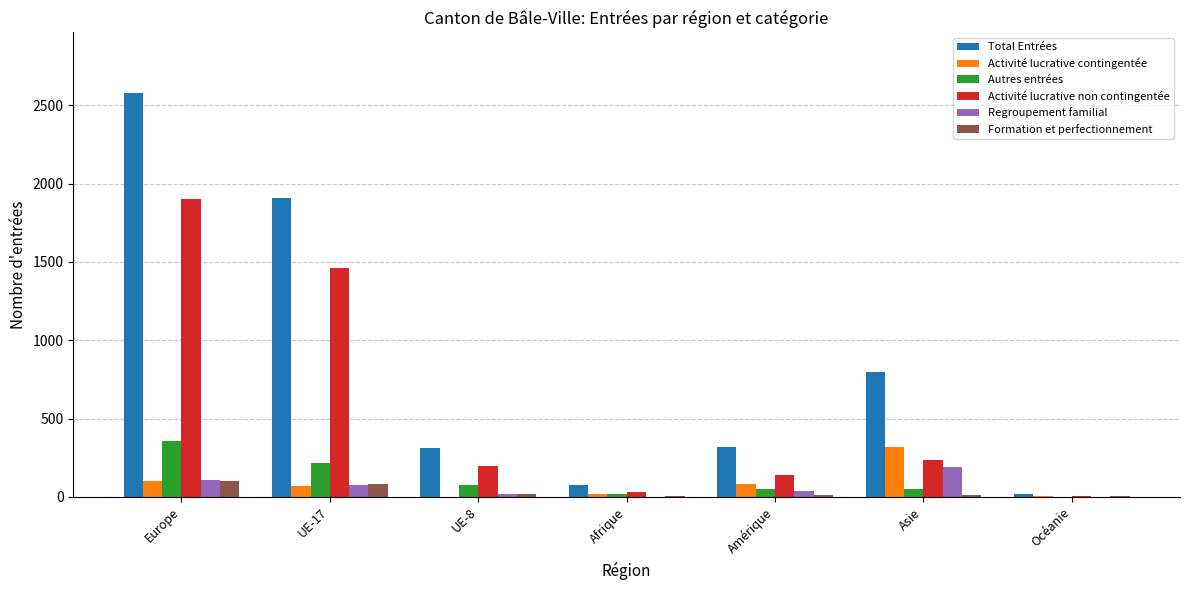

Read the Total Entrées value at Europe.

2579